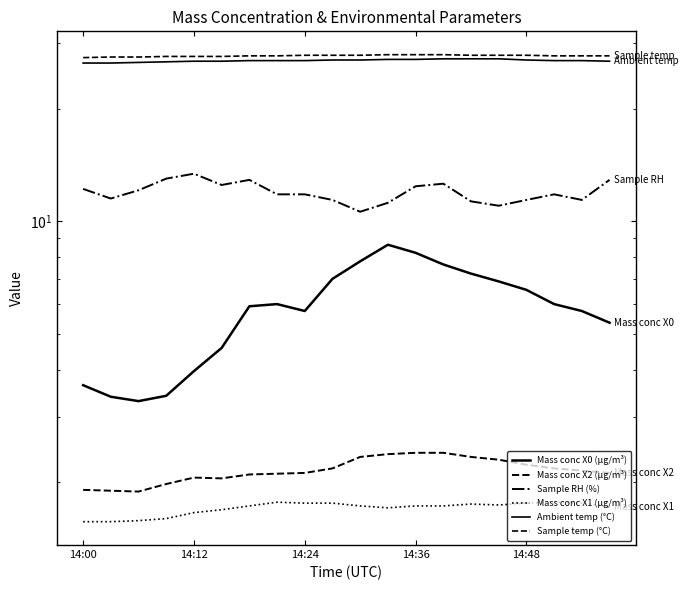

True or false: Mass conc X0 (μg/m³) and Mass conc X1 (μg/m³) cross at least once.

False